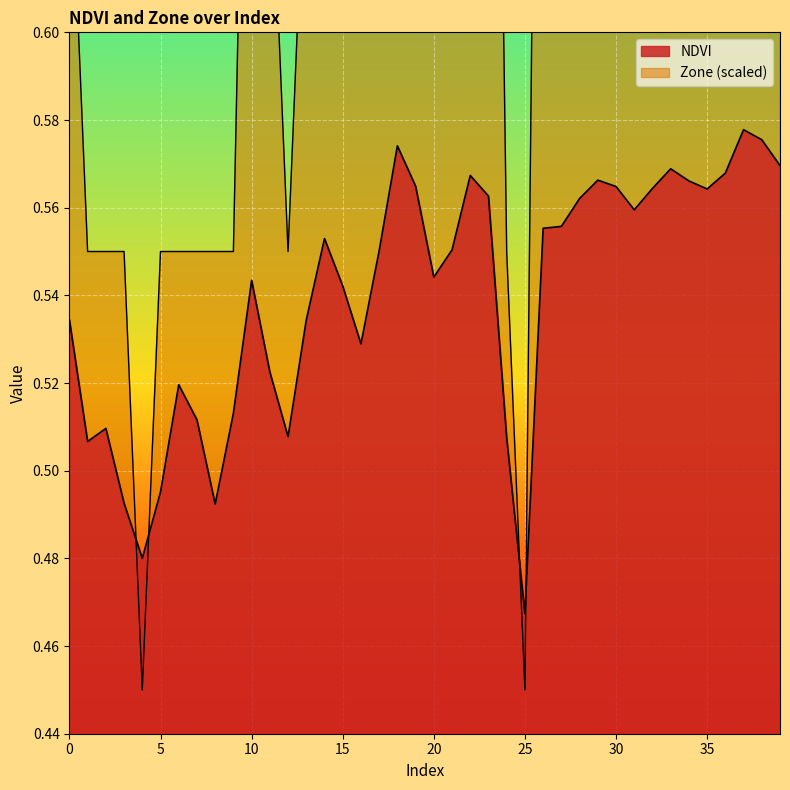

The value of NDVI at 14 is 0.2. True or false?

False